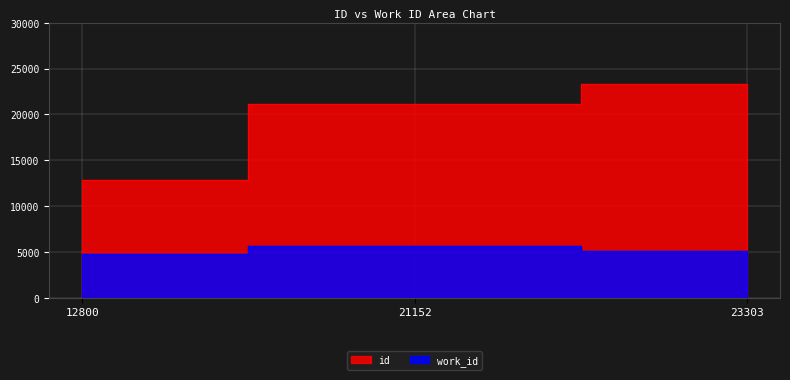

How many data points in id are less than 21152?

1